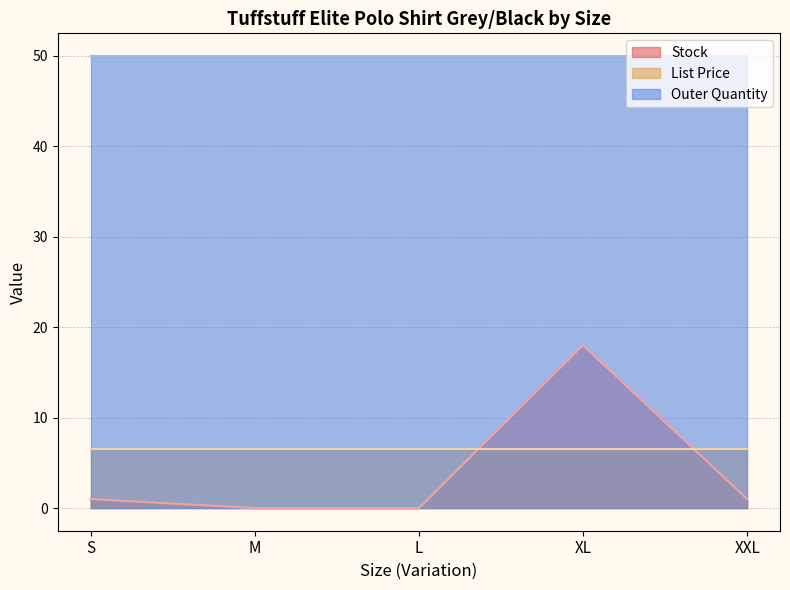

How many lines are shown in the chart?

3